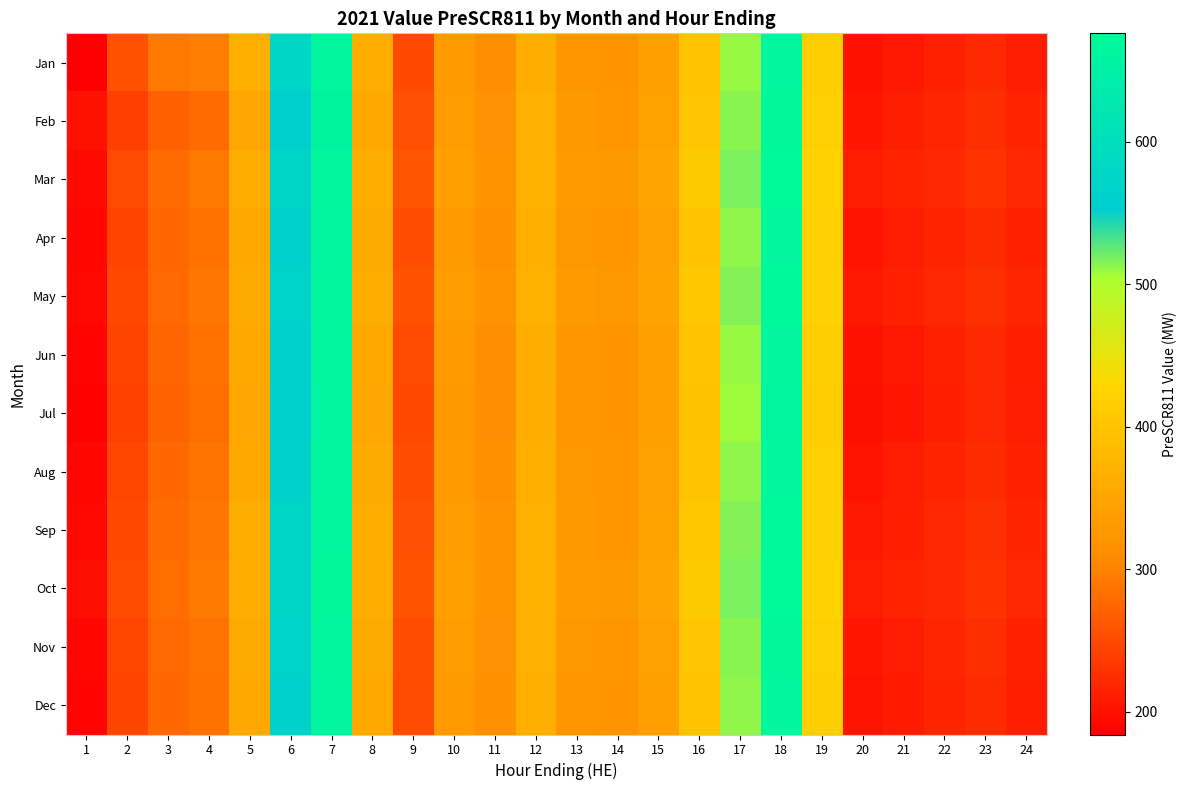

Reading left to right, extract all data points from this chart.

Jan: 1=184.0	2=257.0	3=291.0	4=294.0	5=365.0	6=576.0	7=668.0	8=362.0	9=248.7	10=330.5	11=312.9	12=363.6	13=324.4	14=320.2	15=339.8	16=398.8	17=509.3	18=667.0	19=414.9	20=200.0	21=206.0	22=213.0	23=221.0	24=210.0
Feb: 1=200.0	2=240.0	3=270.0	4=280.0	5=350.0	6=560.0	7=660.0	8=355.0	9=255.0	10=335.0	11=318.0	12=368.0	13=329.0	14=325.0	15=344.0	16=403.0	17=514.0	18=672.0	19=419.0	20=205.0	21=211.0	22=218.0	23=226.0	24=215.0
Mar: 1=195.0	2=250.0	3=280.0	4=290.0	5=360.0	6=570.0	7=670.0	8=360.0	9=260.0	10=340.0	11=322.0	12=372.0	13=333.0	14=329.0	15=348.0	16=407.0	17=518.0	18=676.0	19=423.0	20=209.0	21=215.0	22=222.0	23=230.0	24=219.0
Apr: 1=190.0	2=245.0	3=275.0	4=285.0	5=355.0	6=565.0	7=665.0	8=357.0	9=252.0	10=333.0	11=316.0	12=366.0	13=327.0	14=323.0	15=342.0	16=401.0	17=512.0	18=670.0	19=417.0	20=203.0	21=209.0	22=216.0	23=224.0	24=213.0
May: 1=192.0	2=248.0	3=278.0	4=288.0	5=358.0	6=568.0	7=668.0	8=359.0	9=256.0	10=337.0	11=320.0	12=370.0	13=331.0	14=327.0	15=346.0	16=405.0	17=516.0	18=674.0	19=421.0	20=207.0	21=213.0	22=220.0	23=228.0	24=217.0
Jun: 1=188.0	2=244.0	3=274.0	4=284.0	5=354.0	6=564.0	7=664.0	8=355.0	9=250.0	10=331.0	11=314.0	12=364.0	13=325.0	14=321.0	15=340.0	16=399.0	17=510.0	18=668.0	19=415.0	20=201.0	21=207.0	22=214.0	23=222.0	24=211.0
Jul: 1=186.0	2=242.0	3=272.0	4=282.0	5=352.0	6=562.0	7=662.0	8=353.0	9=248.0	10=329.0	11=312.0	12=362.0	13=323.0	14=319.0	15=338.0	16=397.0	17=508.0	18=666.0	19=413.0	20=199.0	21=205.0	22=212.0	23=220.0	24=209.0
Aug: 1=190.0	2=246.0	3=276.0	4=286.0	5=356.0	6=566.0	7=666.0	8=357.0	9=252.0	10=333.0	11=316.0	12=366.0	13=327.0	14=323.0	15=342.0	16=401.0	17=512.0	18=670.0	19=417.0	20=203.0	21=209.0	22=216.0	23=224.0	24=213.0
Sep: 1=193.0	2=249.0	3=279.0	4=289.0	5=359.0	6=569.0	7=669.0	8=360.0	9=255.0	10=336.0	11=319.0	12=369.0	13=330.0	14=326.0	15=345.0	16=404.0	17=515.0	18=673.0	19=420.0	20=206.0	21=212.0	22=219.0	23=227.0	24=216.0
Oct: 1=196.0	2=252.0	3=282.0	4=292.0	5=362.0	6=572.0	7=672.0	8=363.0	9=258.0	10=339.0	11=322.0	12=372.0	13=333.0	14=329.0	15=348.0	16=407.0	17=518.0	18=676.0	19=423.0	20=209.0	21=215.0	22=222.0	23=230.0	24=219.0
Nov: 1=191.0	2=247.0	3=277.0	4=287.0	5=357.0	6=567.0	7=667.0	8=358.0	9=253.0	10=334.0	11=317.0	12=367.0	13=328.0	14=324.0	15=343.0	16=402.0	17=513.0	18=671.0	19=418.0	20=204.0	21=210.0	22=217.0	23=225.0	24=214.0
Dec: 1=189.0	2=245.0	3=275.0	4=285.0	5=355.0	6=565.0	7=665.0	8=356.0	9=251.0	10=332.0	11=315.0	12=365.0	13=326.0	14=322.0	15=341.0	16=400.0	17=511.0	18=669.0	19=416.0	20=202.0	21=208.0	22=215.0	23=223.0	24=212.0